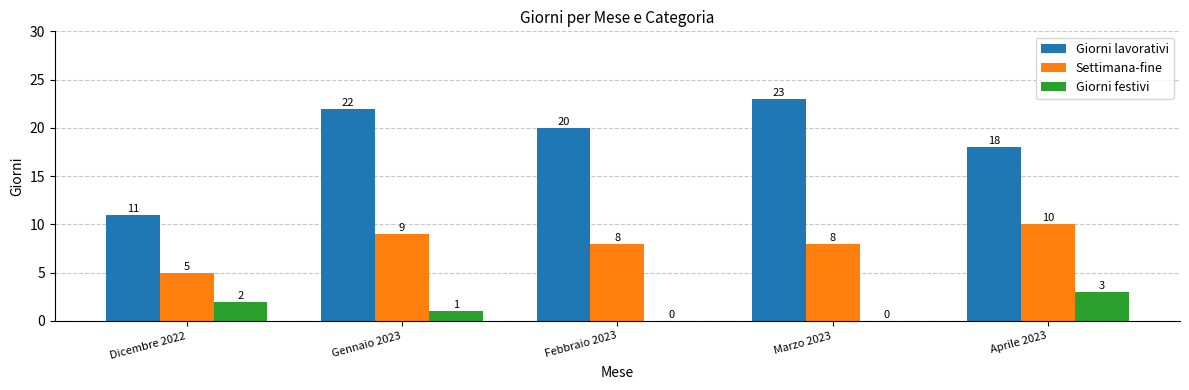

Reading left to right, transcribe all the data shown in this chart.

Giorni lavorativi: 11	22	20	23	18
Settimana-fine: 5	9	8	8	10
Giorni festivi: 2	1	0	0	3